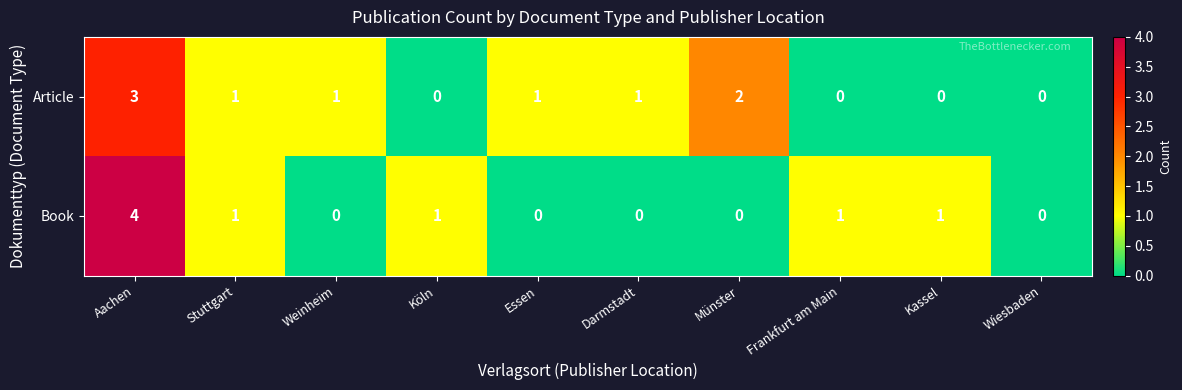

How many Article values are between 0 and 1?

8